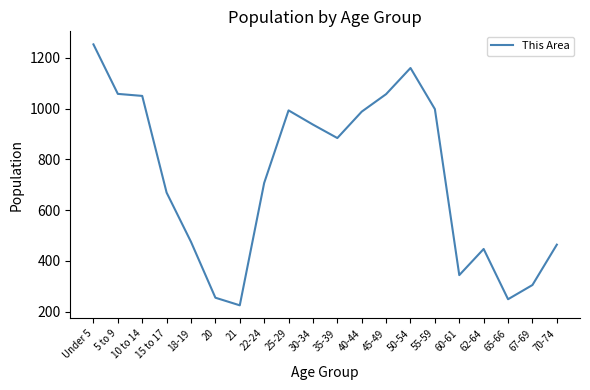

Count the number of data series in this chart.

1